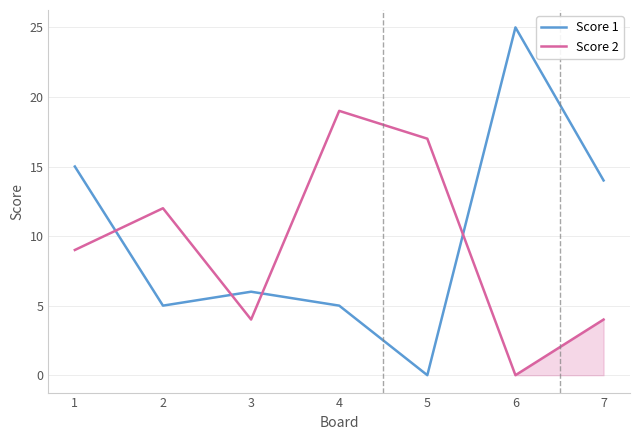

The Score 1 series shows 6 at 3. True or false?

True